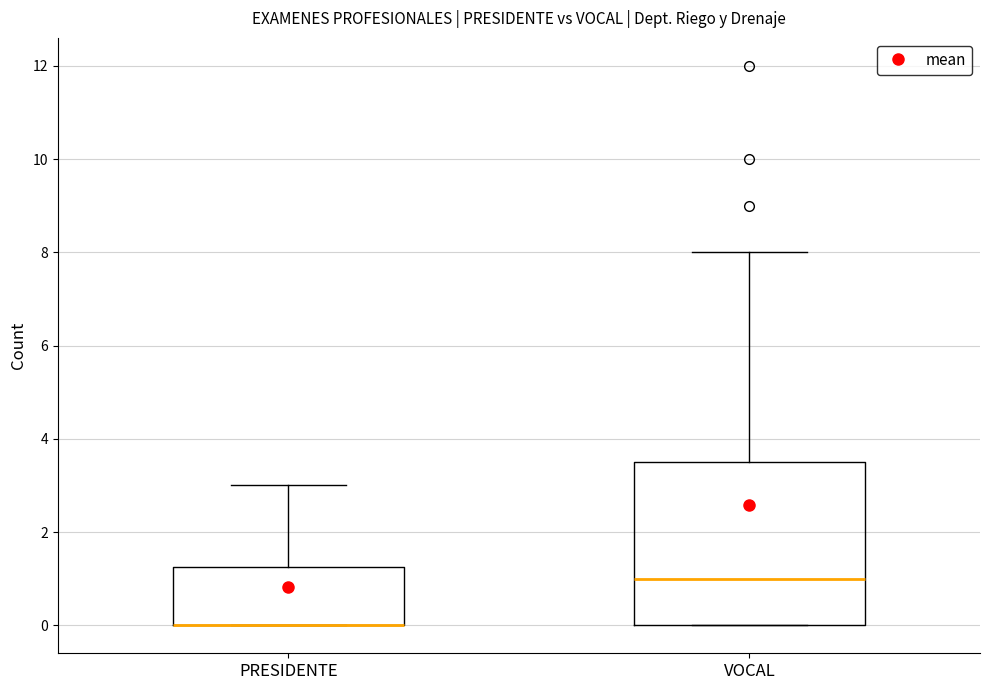

Reading left to right, transcribe this box plot: for each box, give where its median line is, the range the box spans, and where its two whiskers end, as read against the y-axis. The values are not printed on the chart, so give them approximately, as read against the axis.

PRESIDENTE: median 0.0 (drawn on the box's lower edge), box 0.0 to 1.2, whiskers 0.0 to 3.0
VOCAL: median 1.0, box 0.0 to 3.6, whiskers 0.0 to 8.0